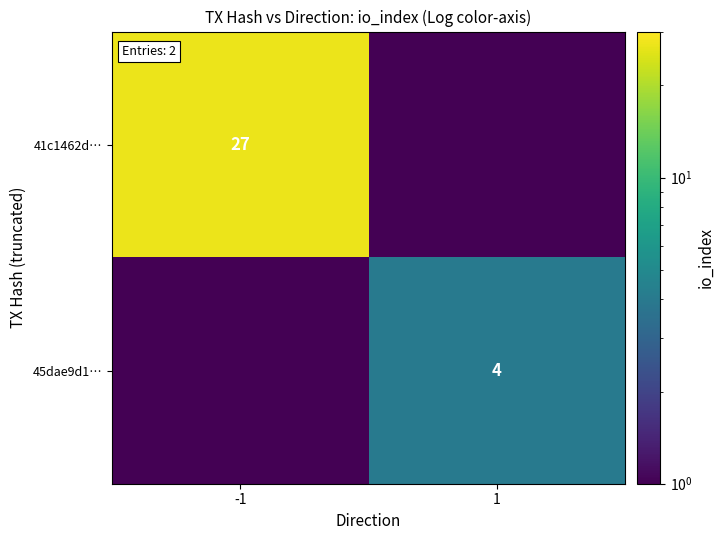

Is the value of 41c1462d… at -1 greater than the value of 45dae9d1… at 1?

Yes